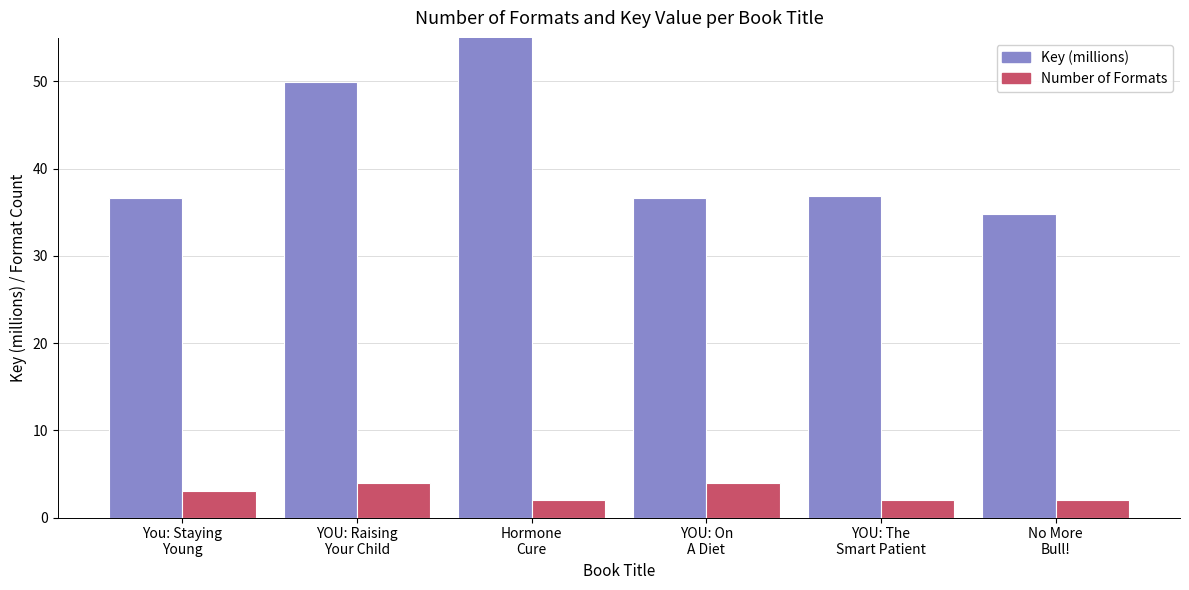

At which category does the chart reach its minimum across all series?

Hormone
Cure